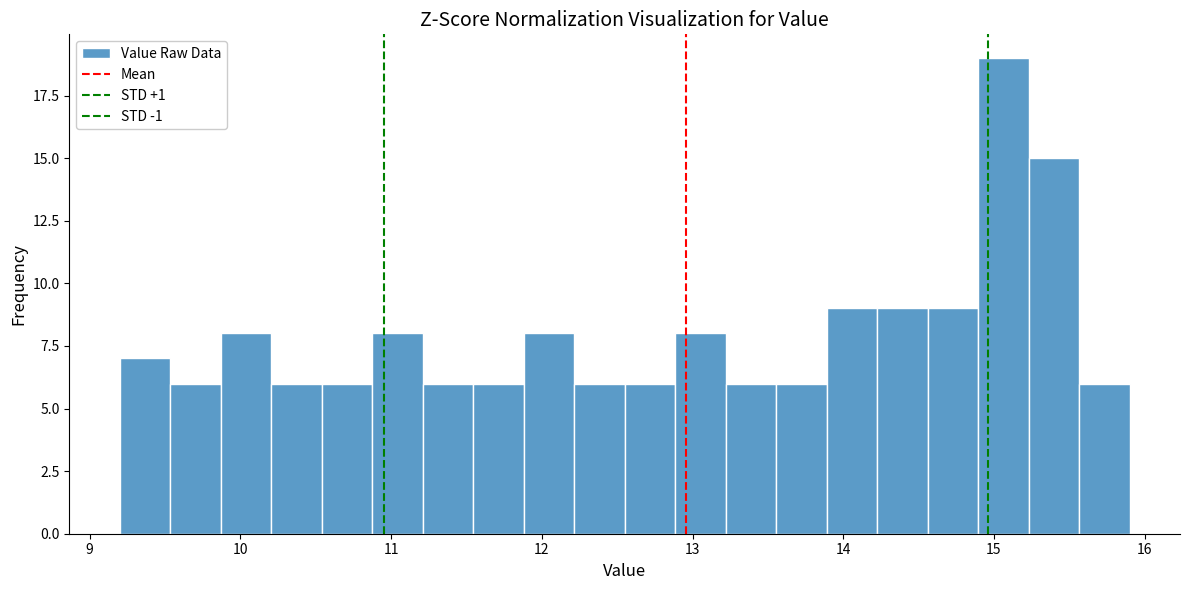

Read against the x-axis, roughly where is the centre of the tallest bar?

15.1